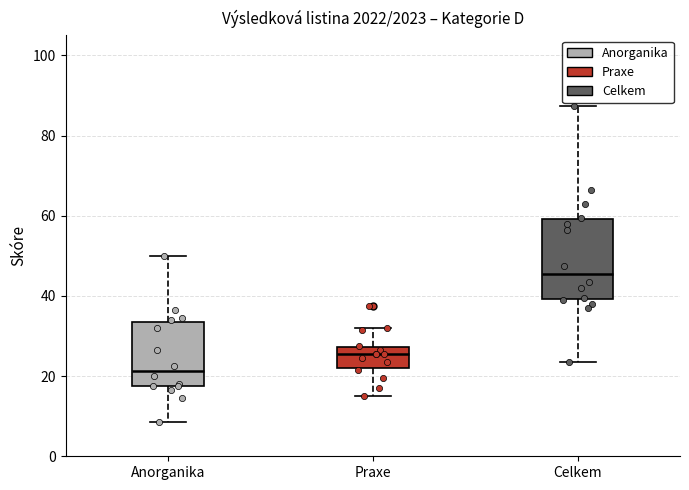

Where does the lower whisker of the box for Celkem end on the y-axis? The values are not printed on the chart, so give them approximately, as read against the axis.

24